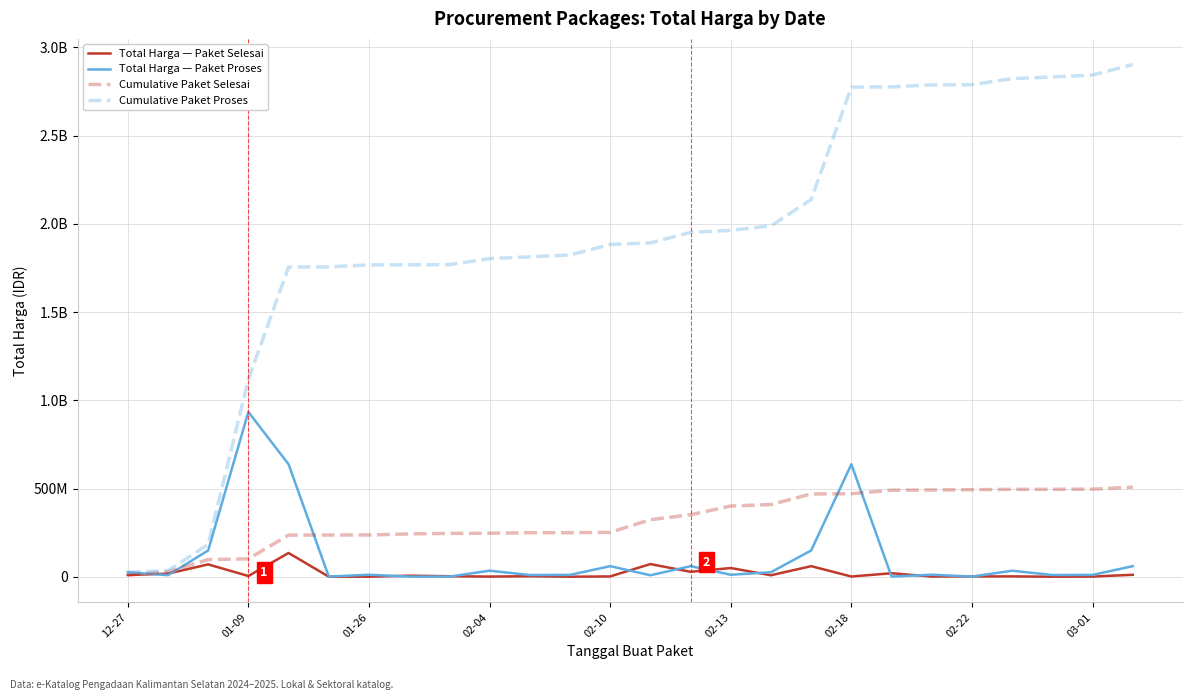

What are all the series names shown in the legend?

Total Harga — Paket Selesai, Total Harga — Paket Proses, Cumulative Paket Selesai, Cumulative Paket Proses